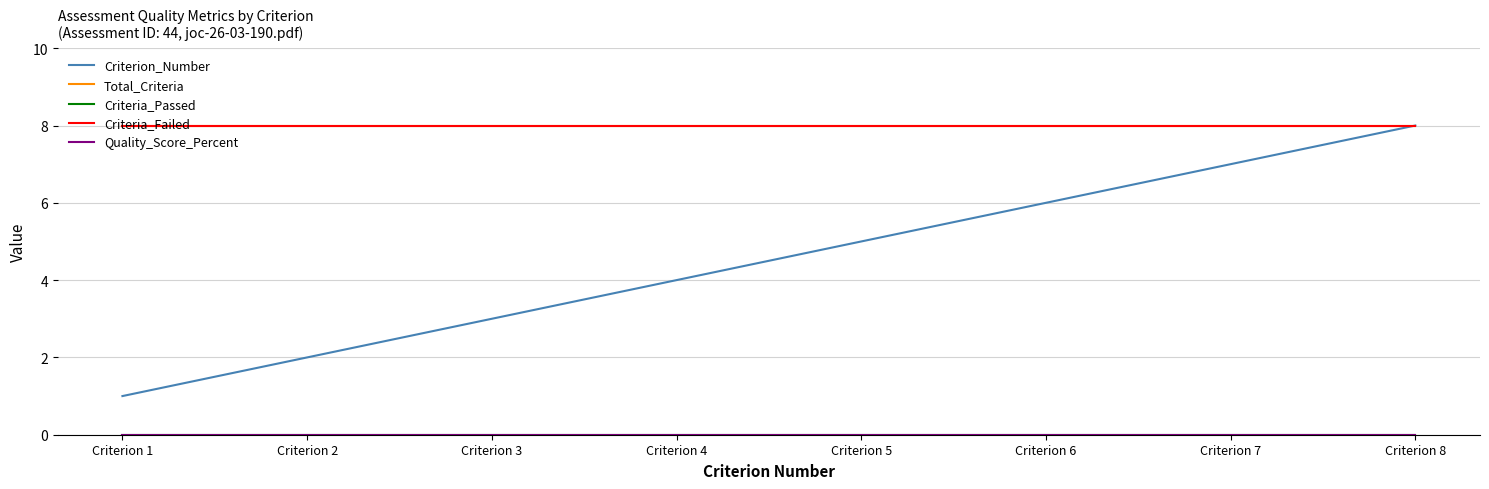

At which label does Criterion_Number first exceed 5?

Criterion 6